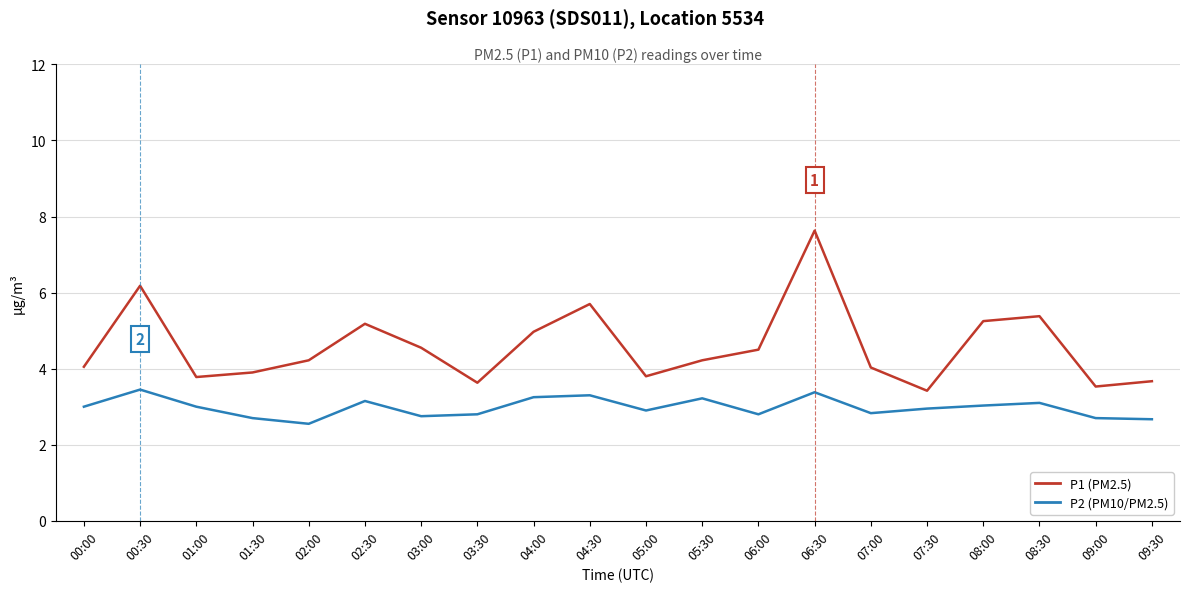

Which series has the largest total across all categories?

P1 (PM2.5)